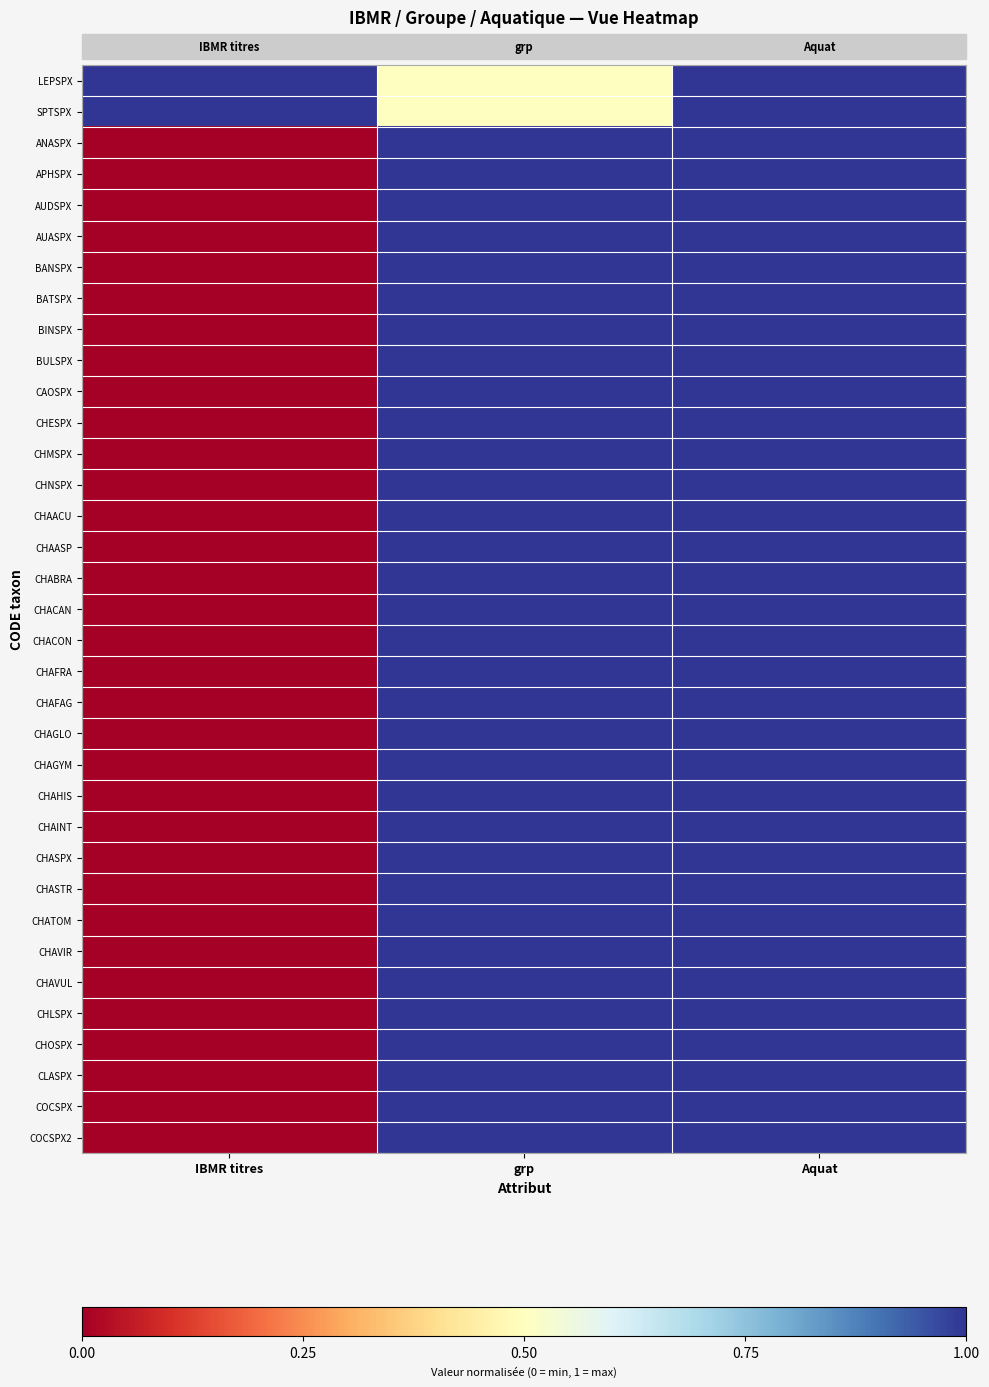

Rank the series by their maximum value, from lowest to highest.

LEPSPX, SPTSPX, ANASPX, APHSPX, AUDSPX, AUASPX, BANSPX, BATSPX, BINSPX, BULSPX, CAOSPX, CHESPX, CHMSPX, CHNSPX, CHAACU, CHAASP, CHABRA, CHACAN, CHACON, CHAFRA, CHAFAG, CHAGLO, CHAGYM, CHAHIS, CHAINT, CHASPX, CHASTR, CHATOM, CHAVIR, CHAVUL, CHLSPX, CHOSPX, CLASPX, COCSPX, COCSPX2